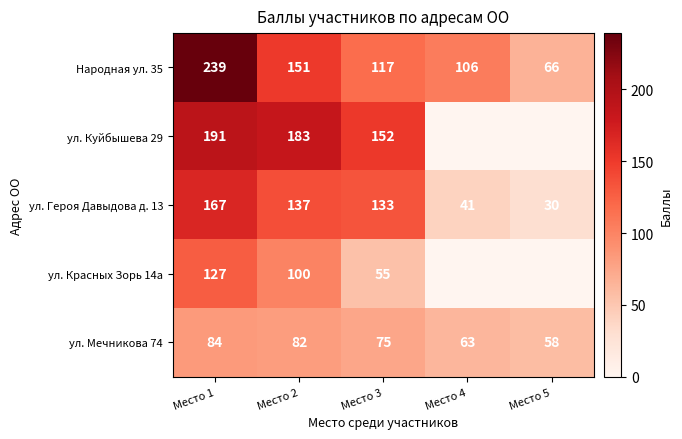

Which series changed the most between Место 1 and Место 2?

Народная ул. 35